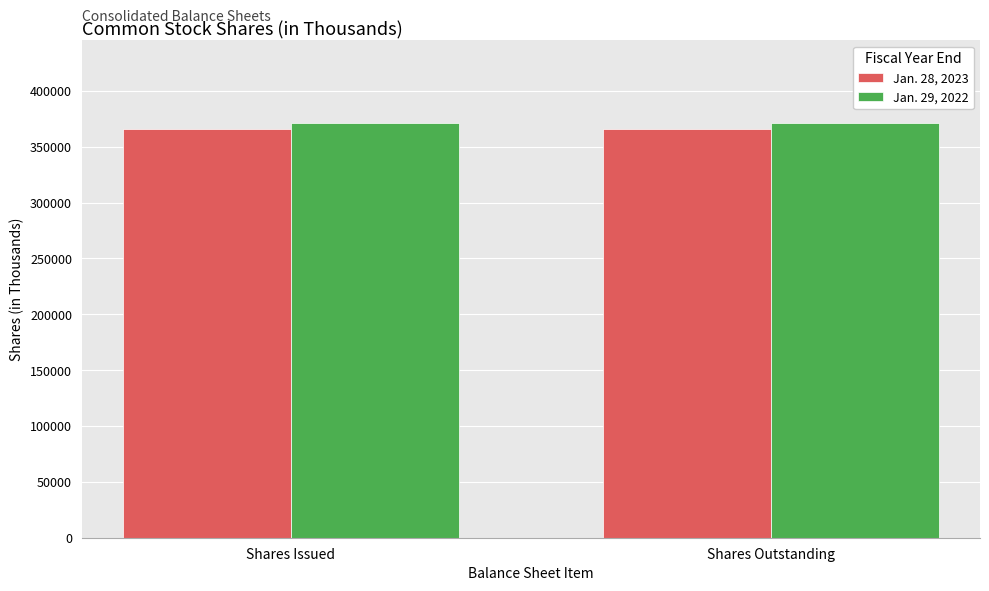

What is the maximum value for Jan. 28, 2023?

366000